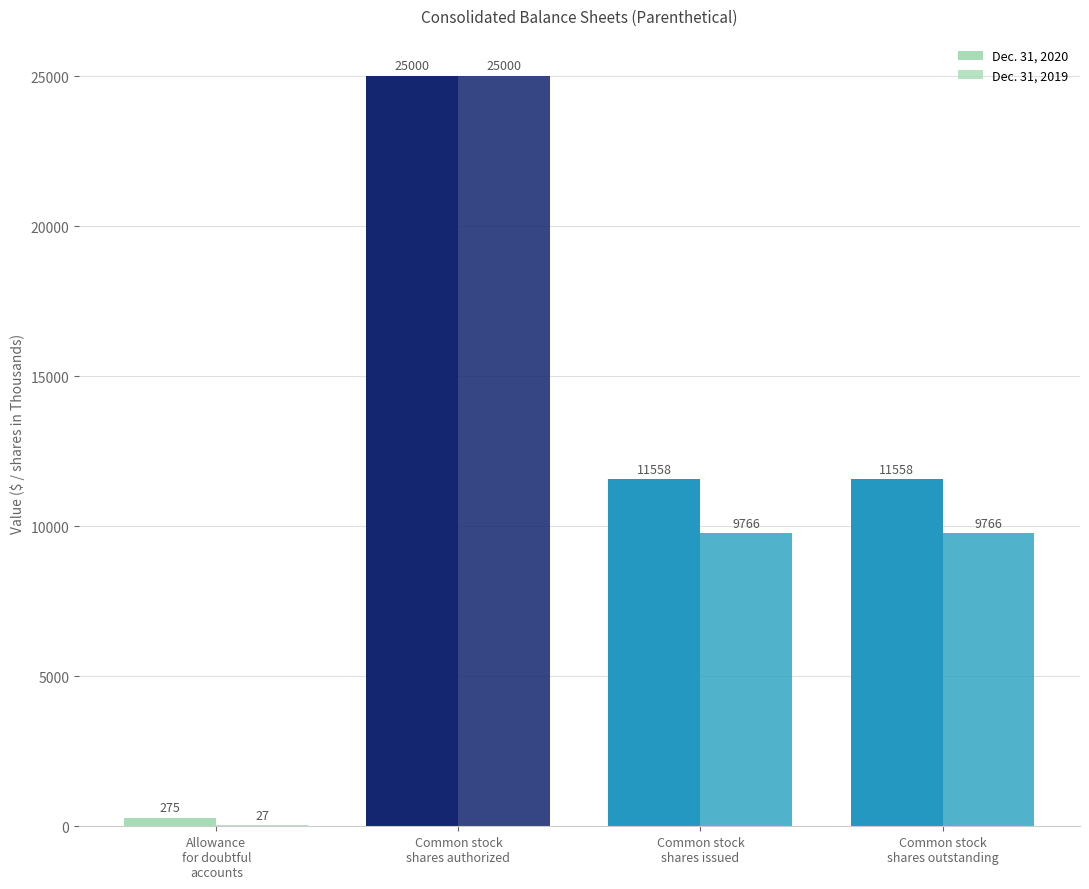

What is the total value across all series at Allowance
for doubtful
accounts?

302